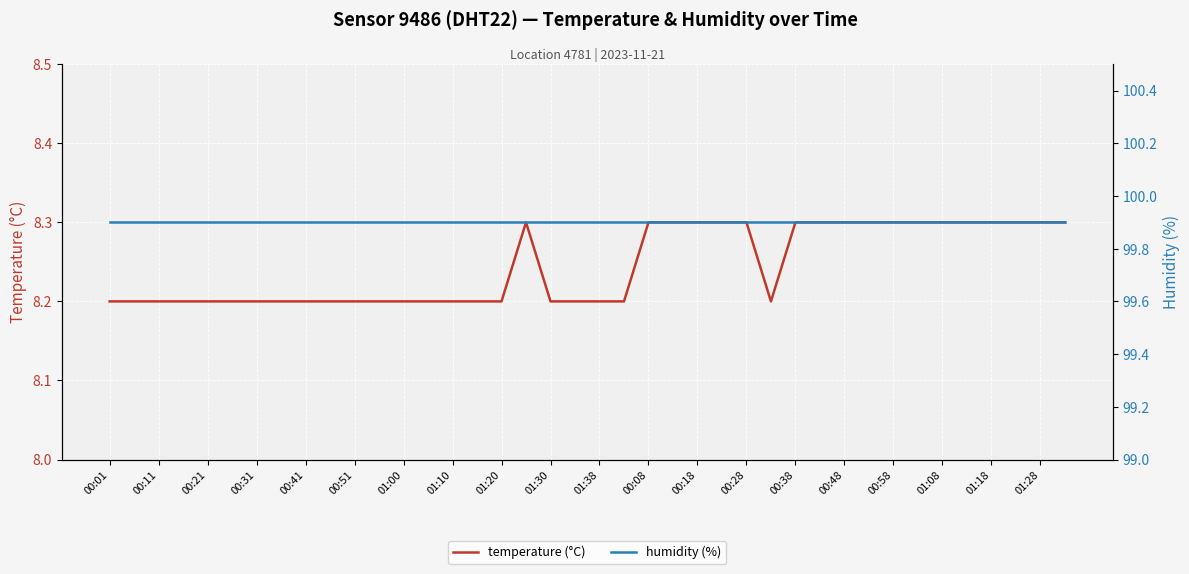

The value of temperature (°C) at 01:28 is 3.2. True or false?

False